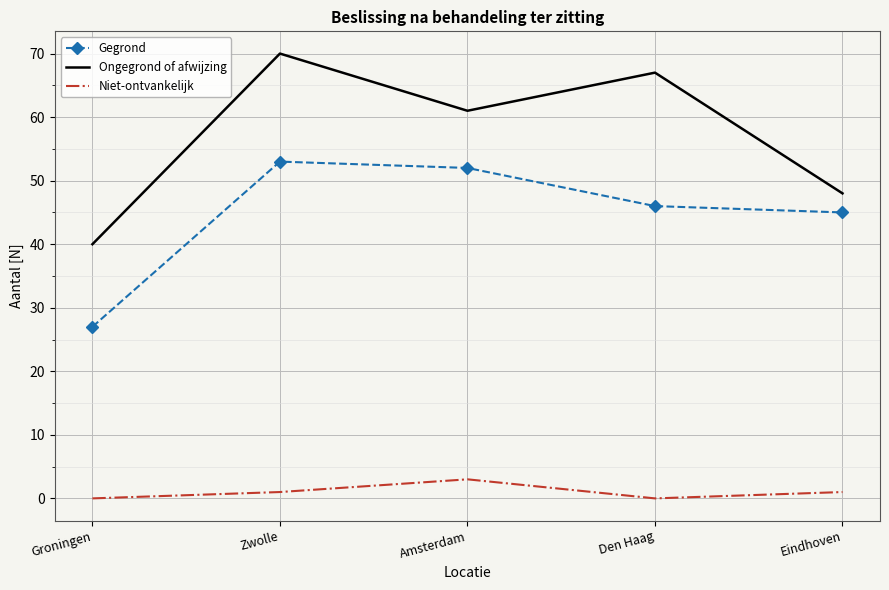

At which category is the sum across all series the highest?

Zwolle